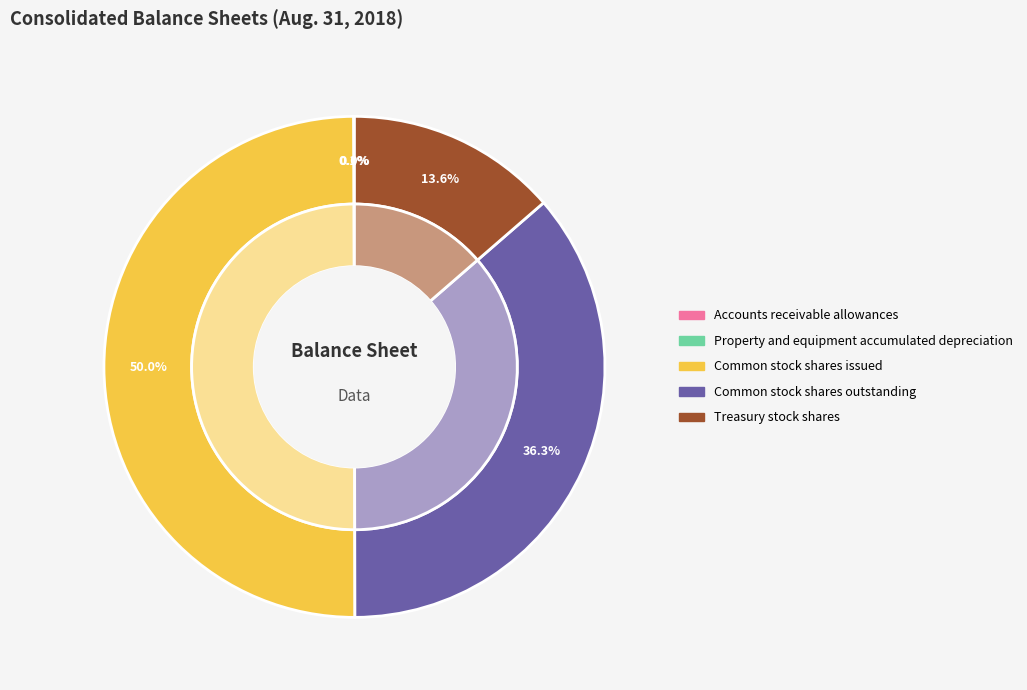

Is there any slice that represents more than half of the pie?

No